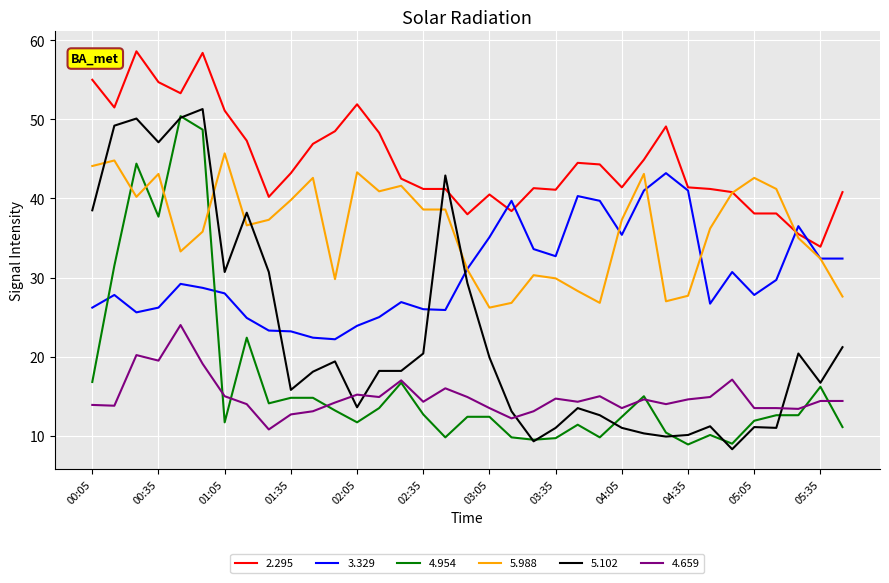

What are all the series names shown in the legend?

2.295, 3.329, 4.954, 5.988, 5.102, 4.659